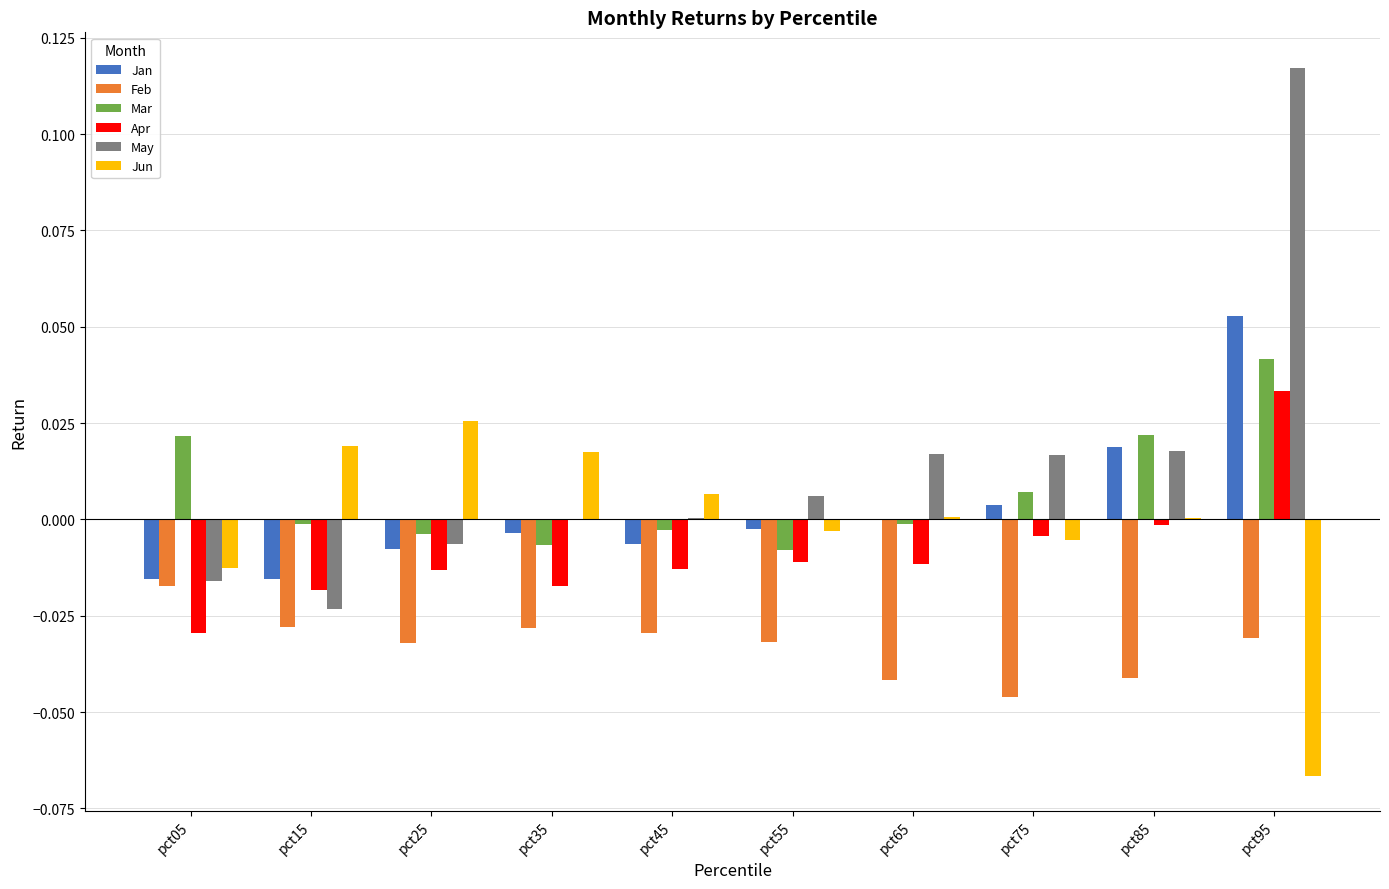

True or false: Feb has a value of -0.1 at pct85.

False